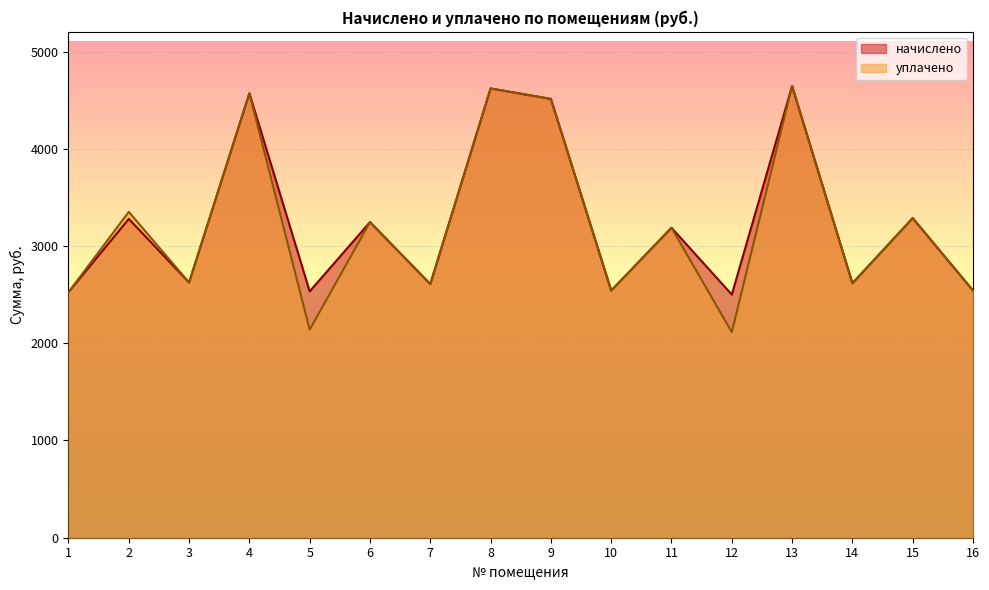

Where does the начислено series first go above 3187?

2